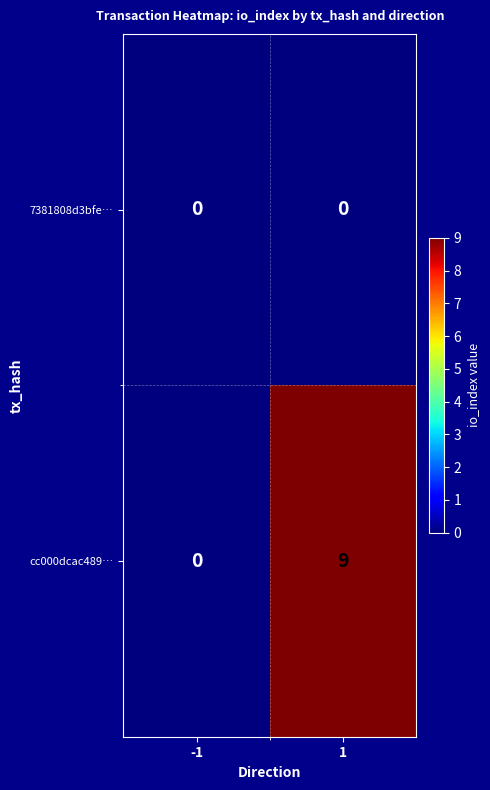

Rank the series by their maximum value, from lowest to highest.

7381808d3bfe…, cc000dcac489…